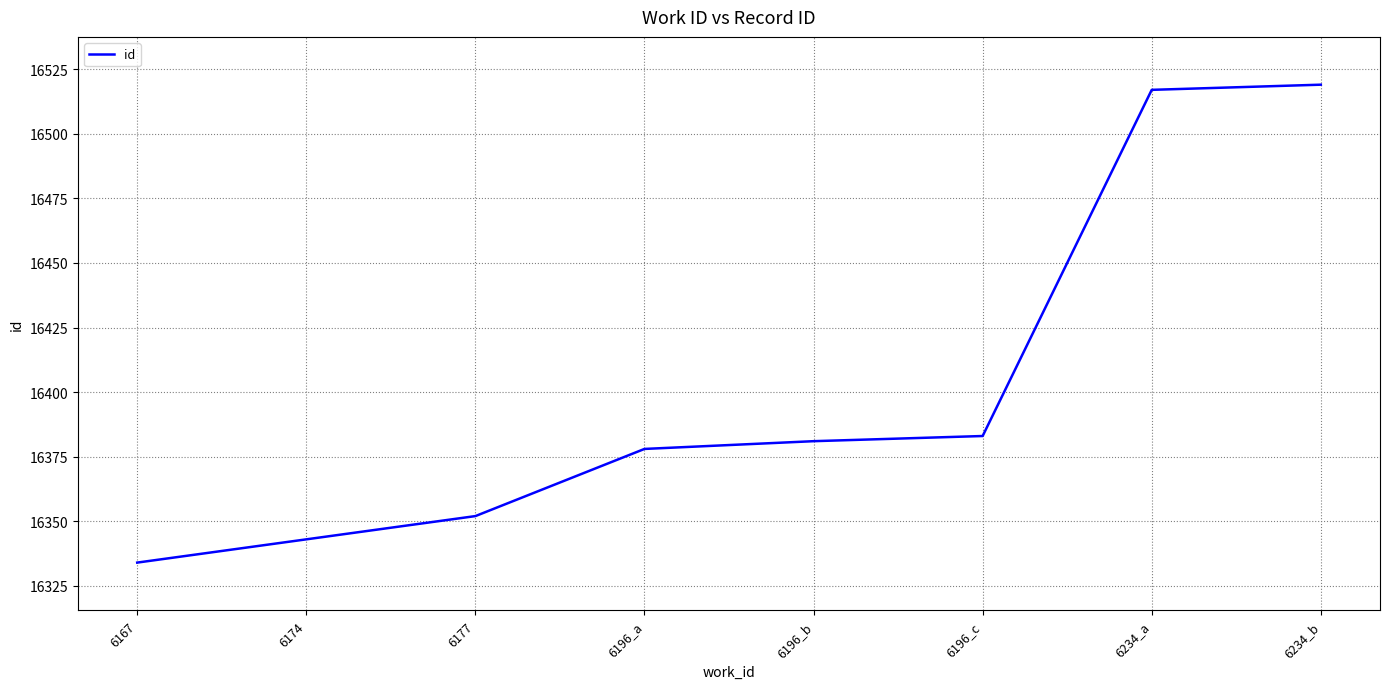

List the labels in order of value, largest first.

6234_b, 6234_a, 6196_c, 6196_b, 6196_a, 6177, 6174, 6167